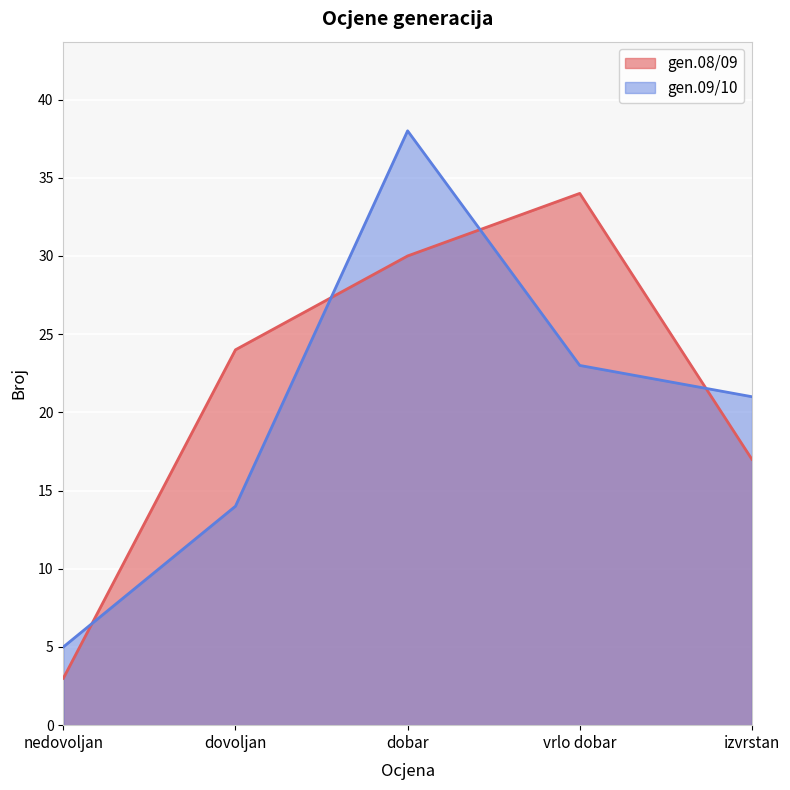

What is the average value of the gen.08/09 series?

22